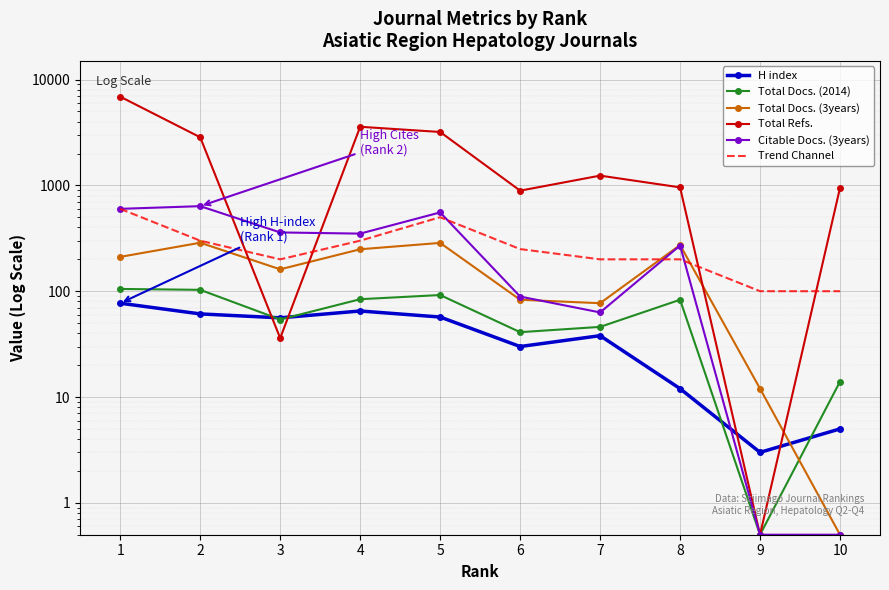

What is the sum of all Citable Docs. (3years) values?

2923.0